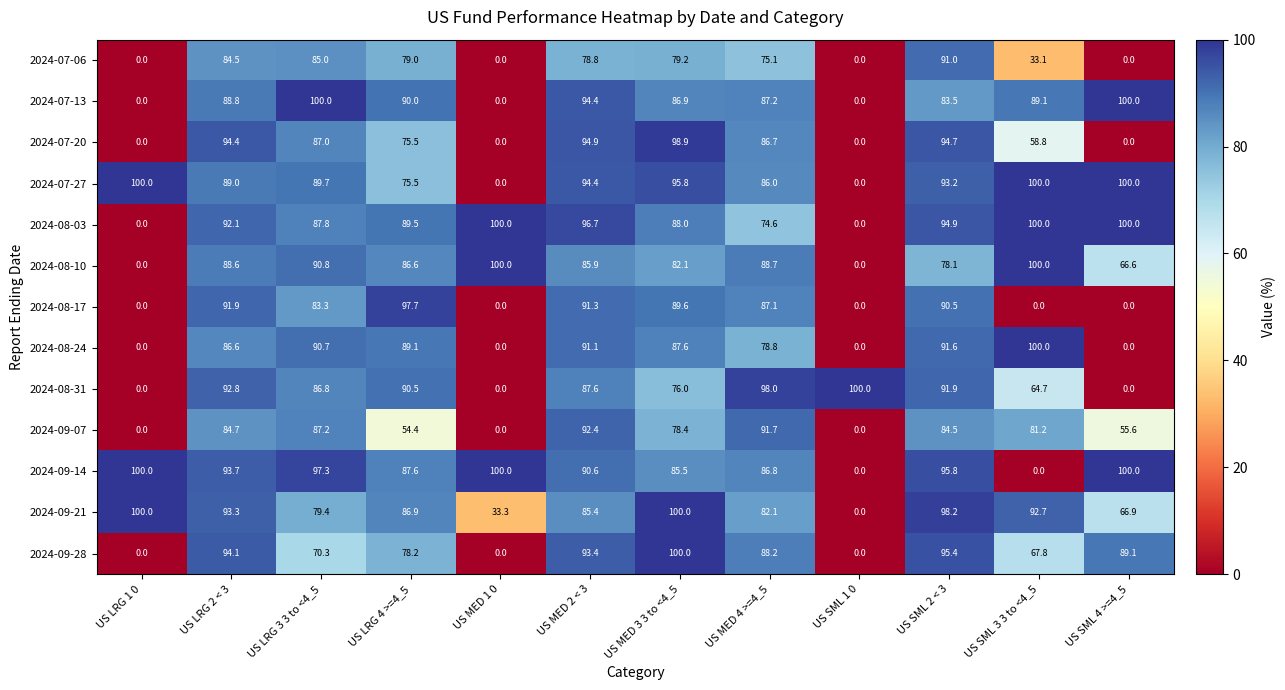

What is the greatest value displayed?

100.0